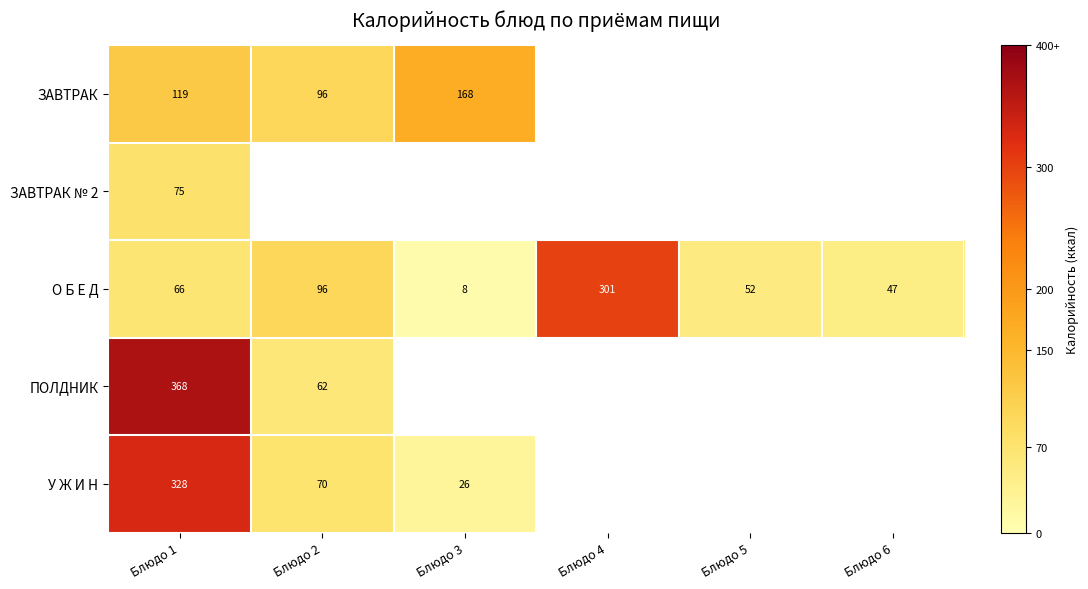

The О Б Е Д series shows 52 at Блюдо 5. True or false?

True